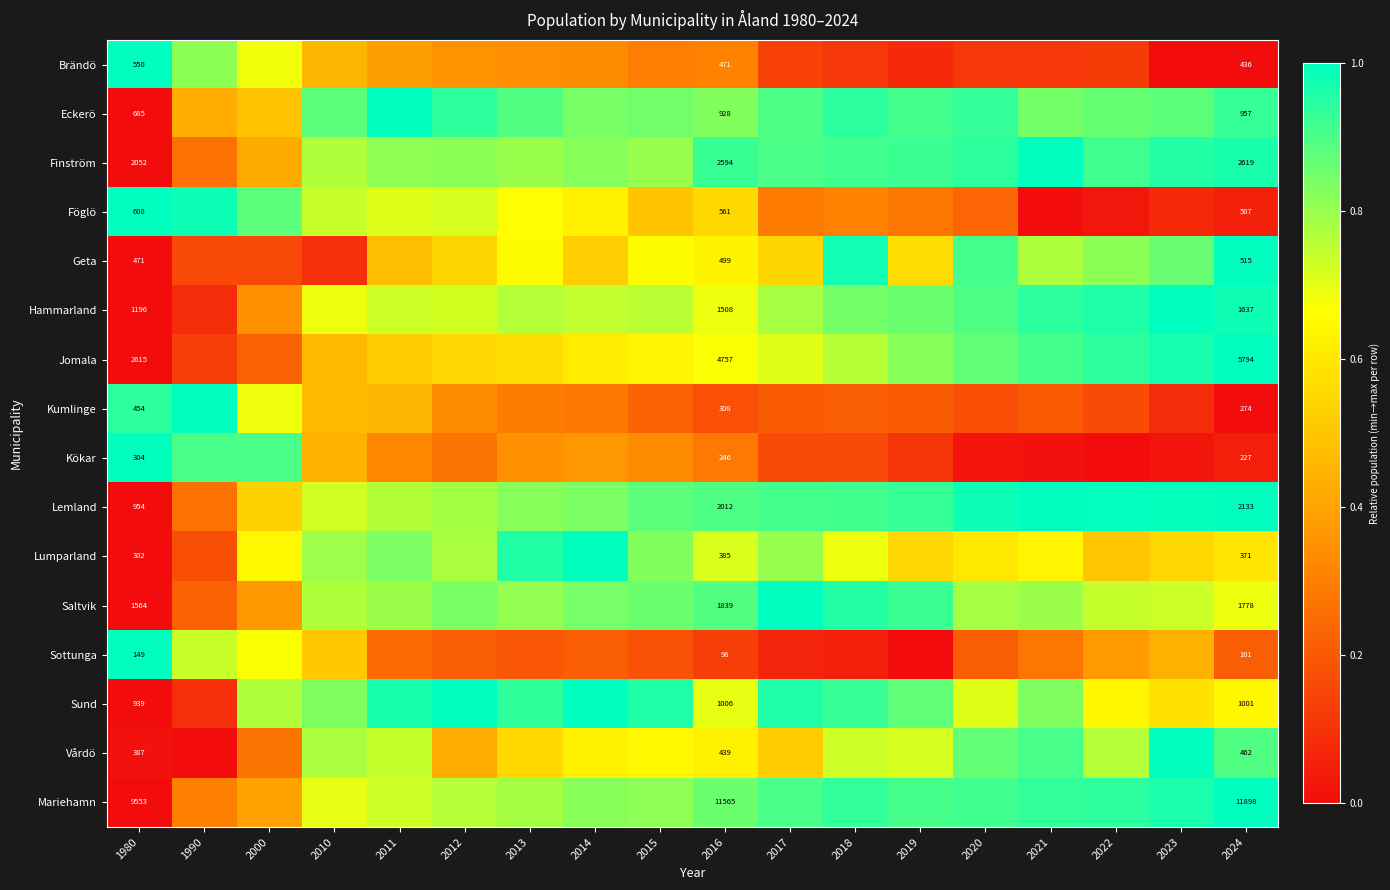

Rank the series at 1980 from lowest to highest value.

Sottunga, Lumparland, Kökar, Vårdö, Kumlinge, Geta, Brändö, Föglö, Eckerö, Sund, Lemland, Hammarland, Saltvik, Finström, Jomala, Mariehamn